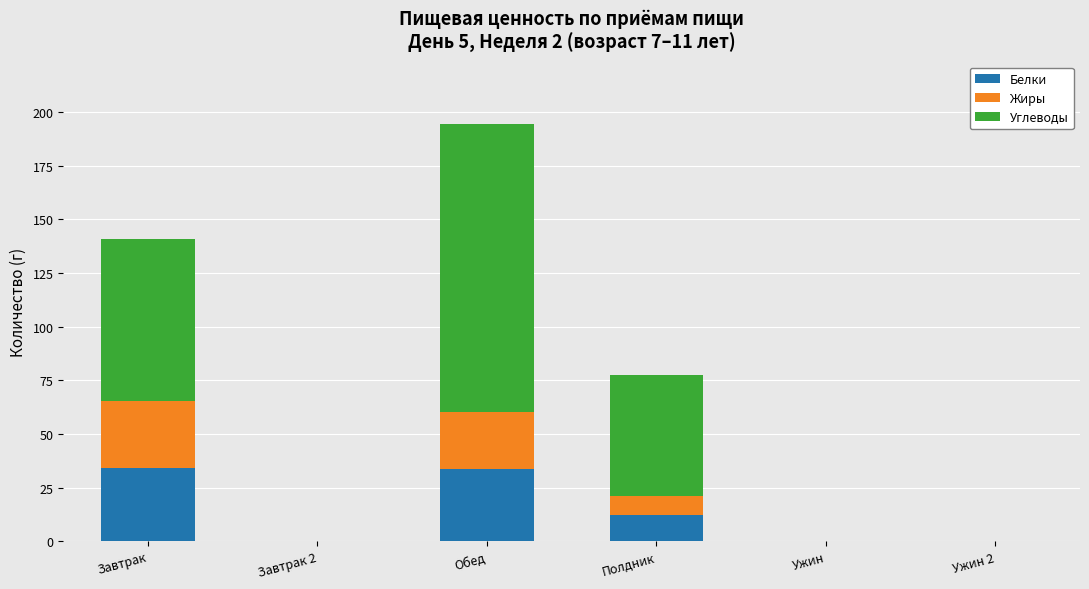

The Белки series shows 12.1 at Полдник. True or false?

True